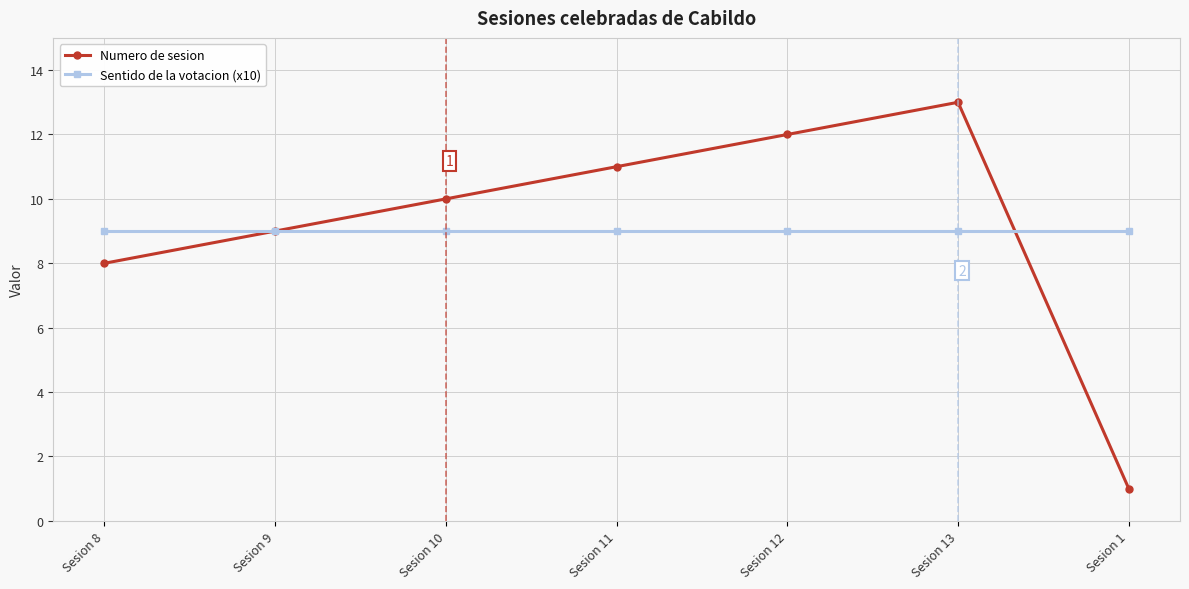

Which series has the widest spread of values?

Numero de sesion